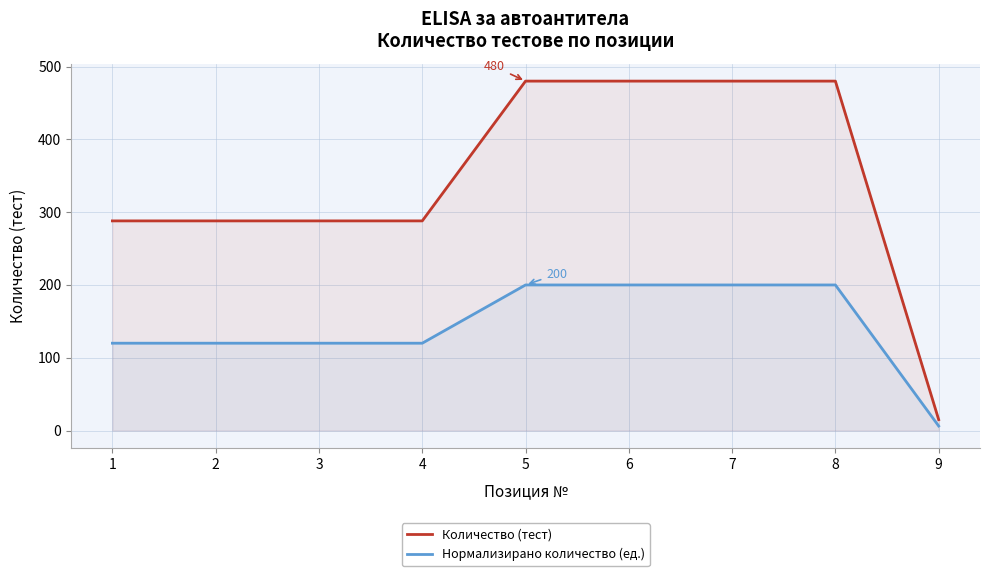

What is the average value of the Нормализирано количество (ед.) series?

142.9